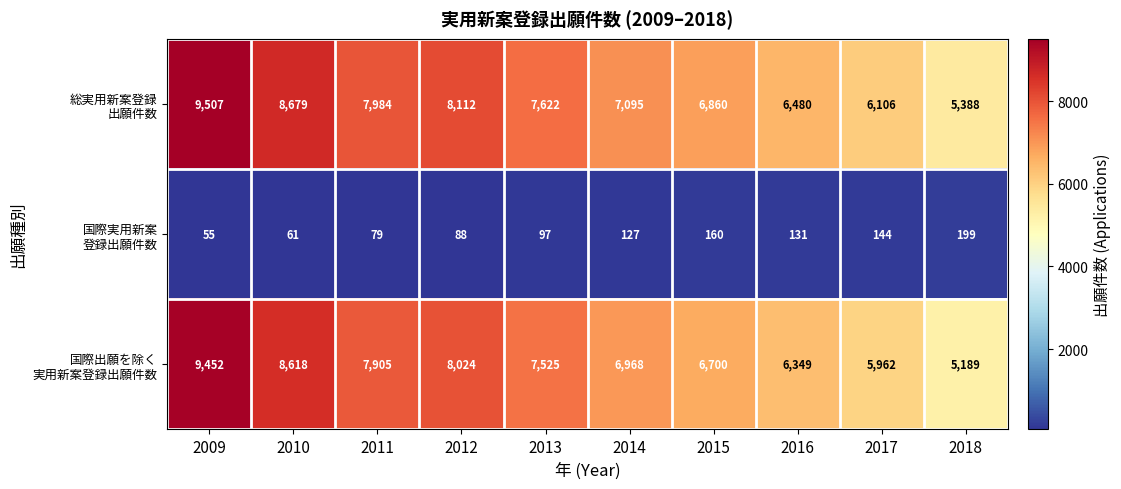

What is the total value across all series at 2011?

15968